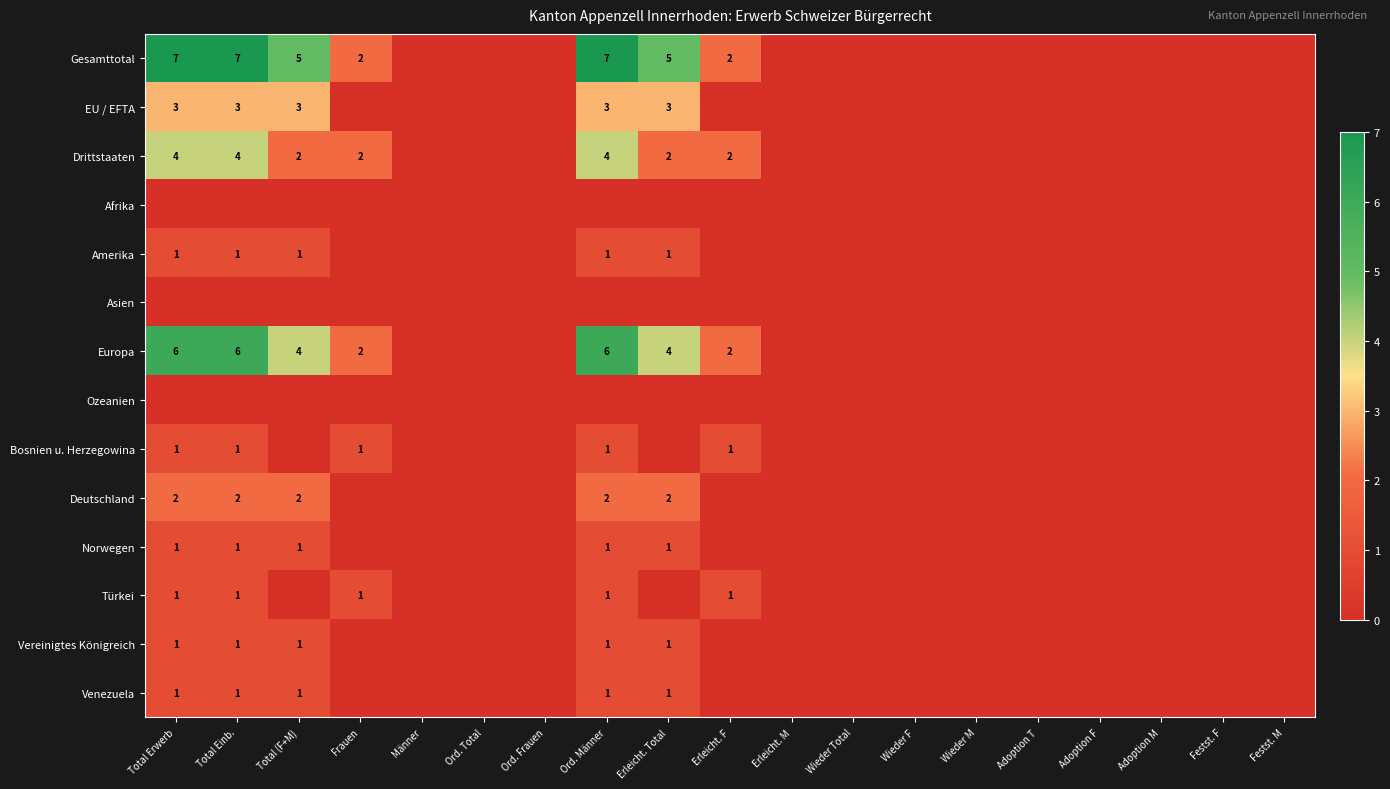

List the series in order of their peak value, highest first.

Gesamttotal, Europa, Drittstaaten, EU / EFTA, Deutschland, Amerika, Bosnien u. Herzegowina, Norwegen, Türkei, Vereinigtes Königreich, Venezuela, Afrika, Asien, Ozeanien